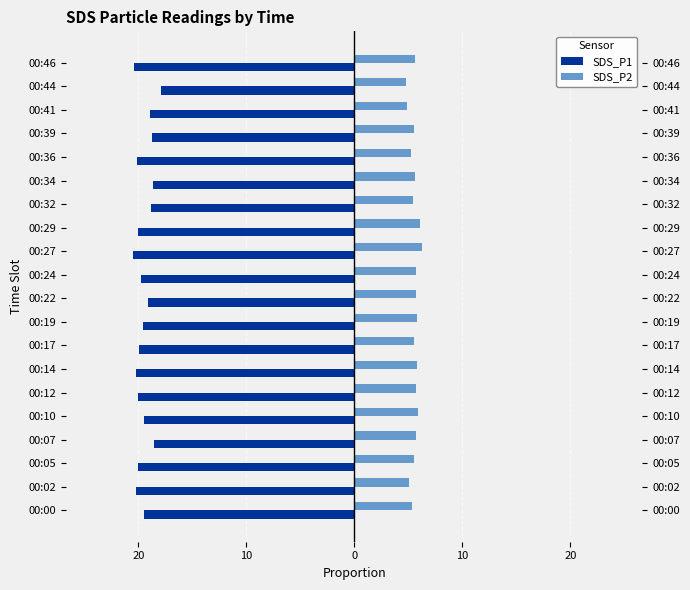

What is the difference between the maximum and minimum values in the SDS_P1 series?

2.6